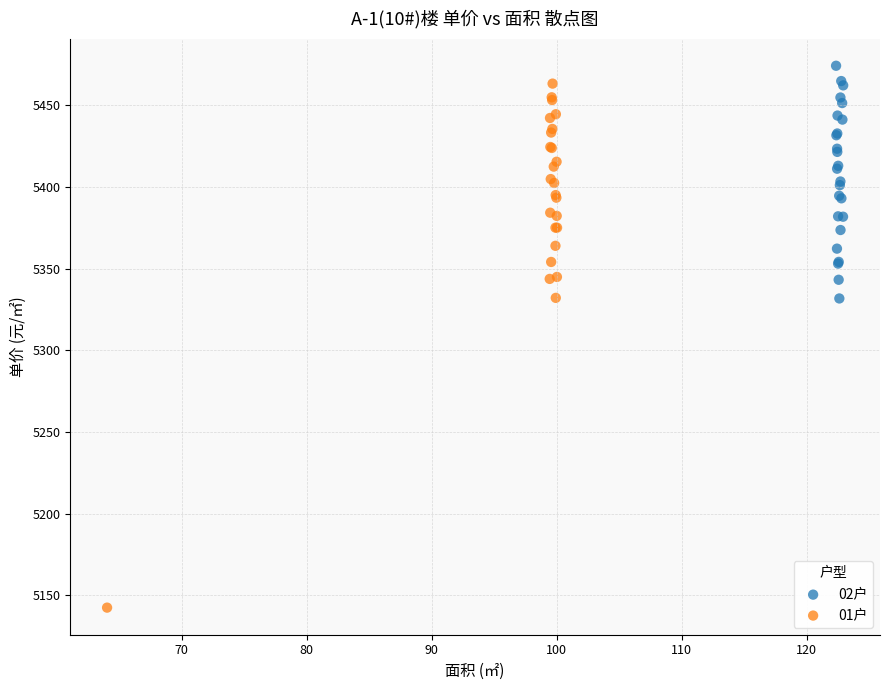

Which series reaches the minimum Y coordinate?

01户